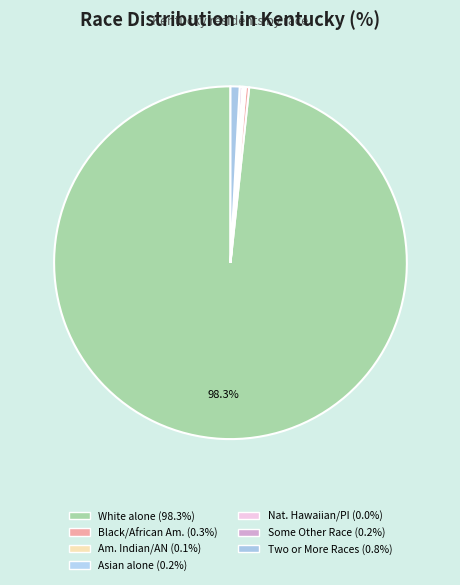

What is the largest slice in the pie chart?

White alone